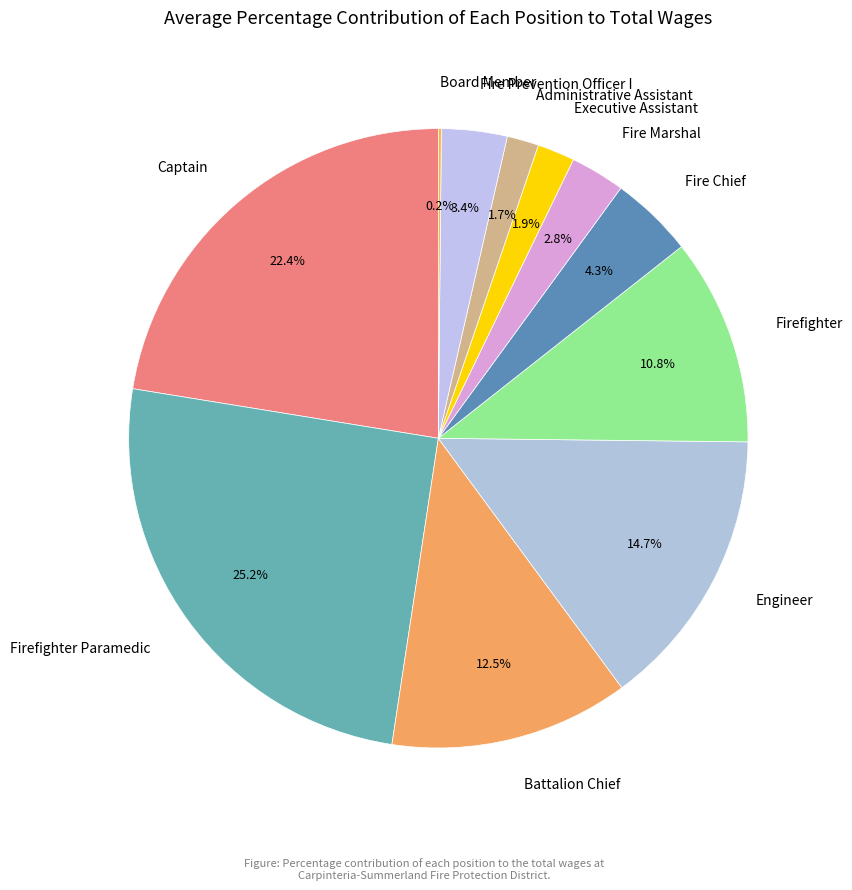

Does Engineer represent more than half of the total?

No